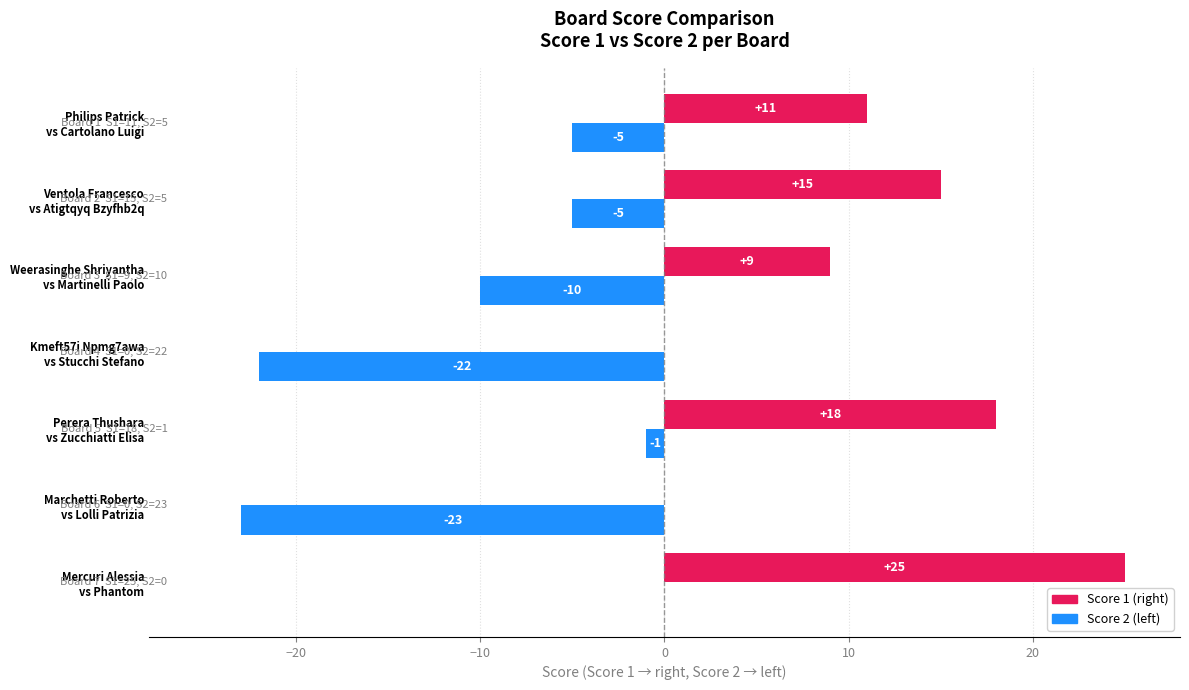

What is the greatest value displayed?

25